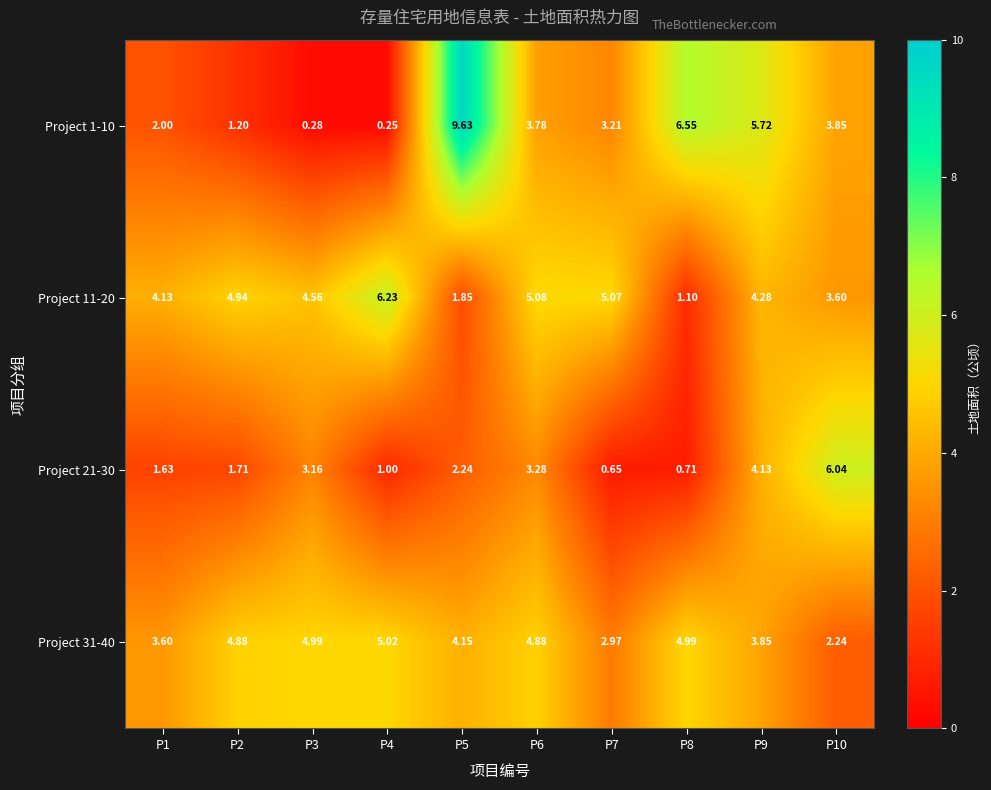

Which series has the largest total across all categories?

Project 31-40